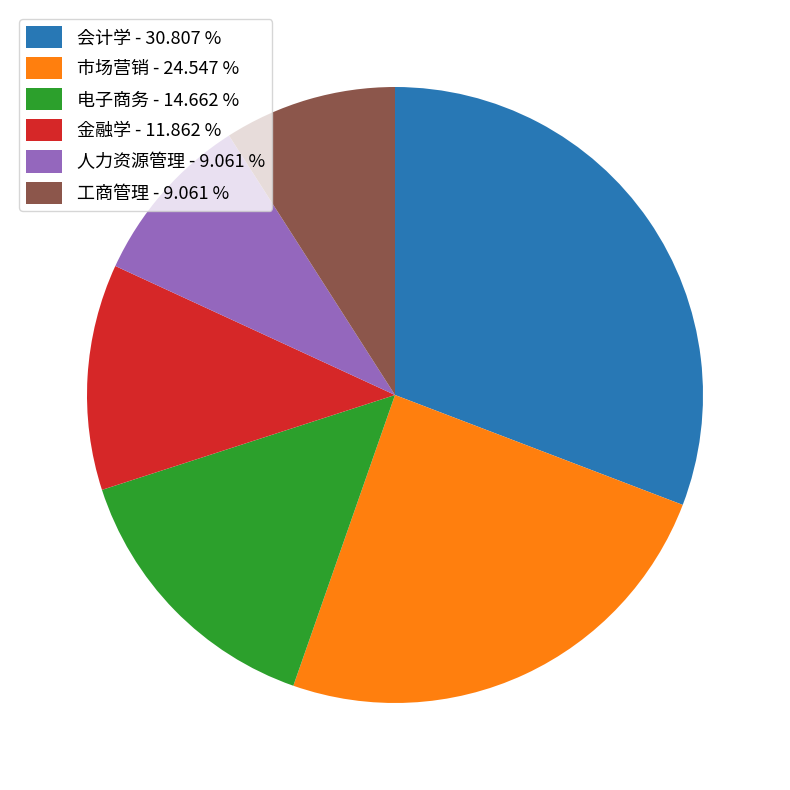

Combined, do 会计学 - 30.807 % and 金融学 - 11.862 % account for over 50%?

No